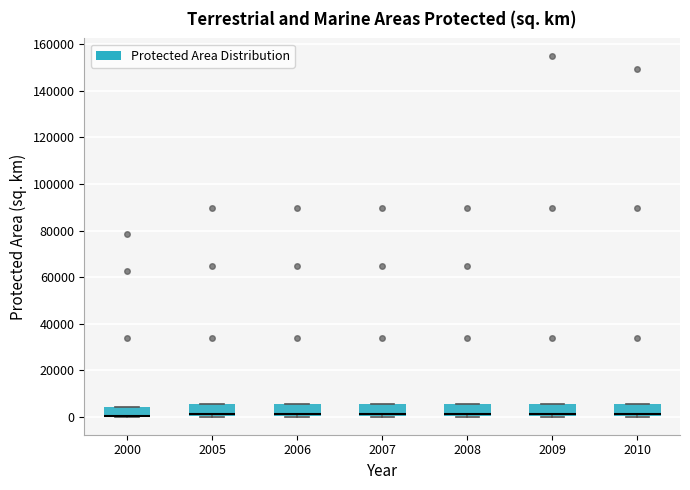

Where is the lower edge of the box at x = 2007 on the y-axis? The values are not printed on the chart, so give them approximately, as read against the axis.

0